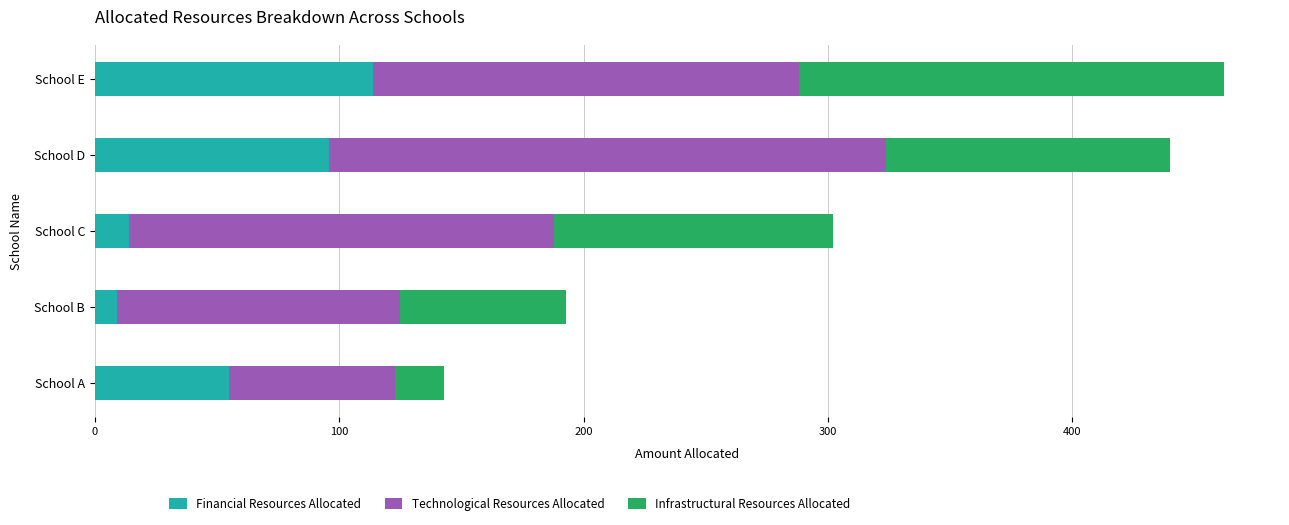

What is the difference between the maximum and minimum values in the Financial Resources Allocated series?

105